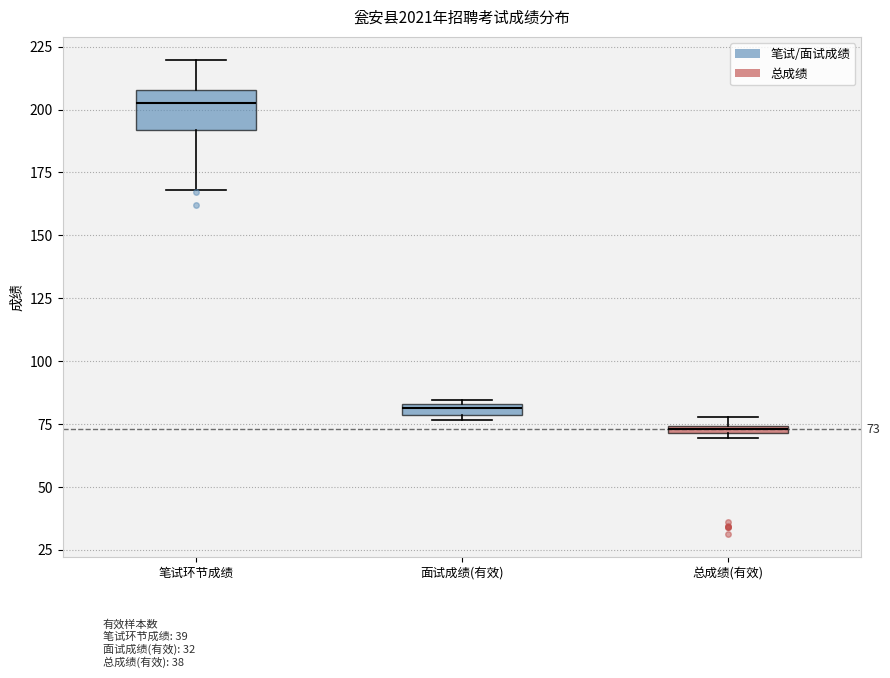

Comparing the boxes themselves (not the whiskers), which one is the tallest?

笔试环节成绩